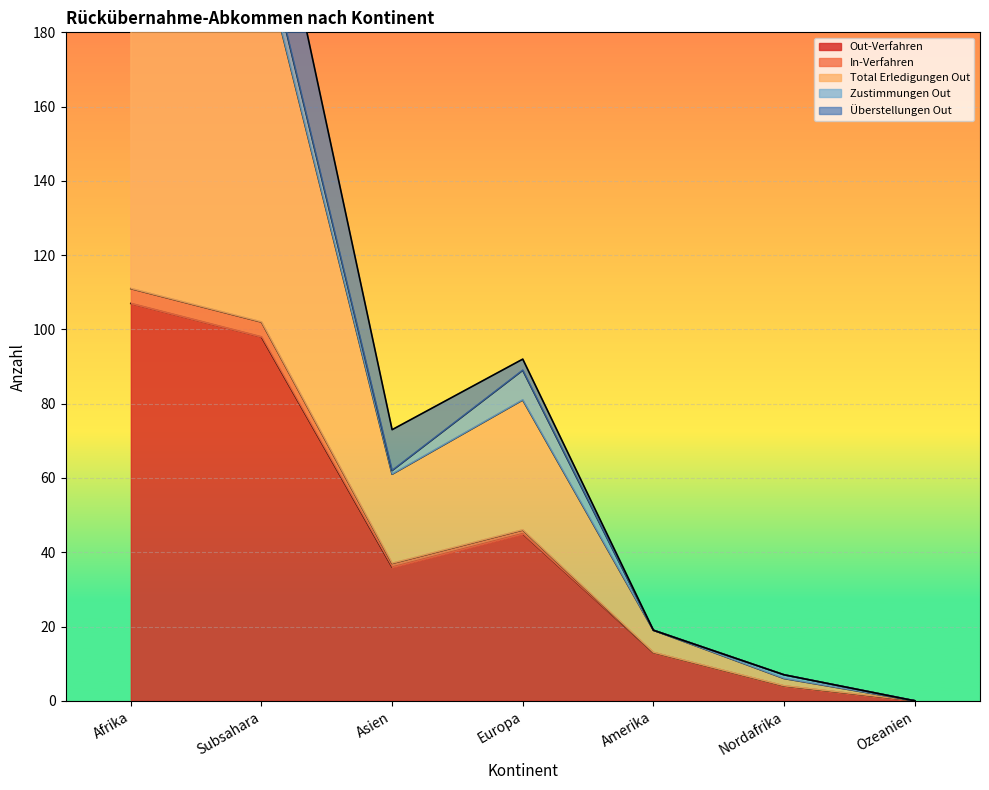

What is the label of the 7th point from the left?

Ozeanien